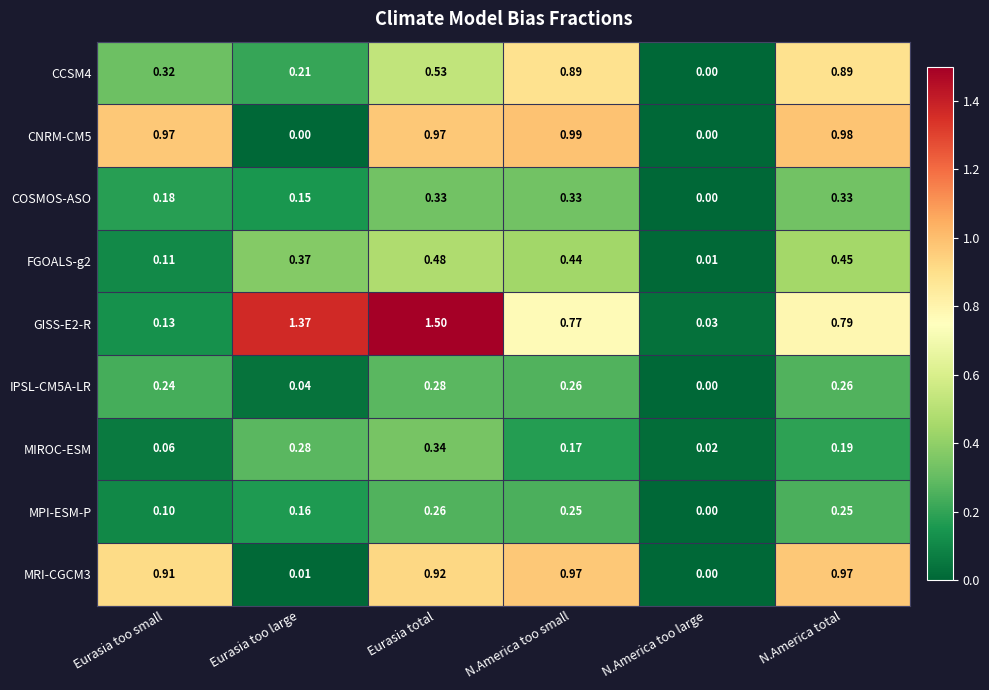

Which series has the largest total across all categories?

GISS-E2-R